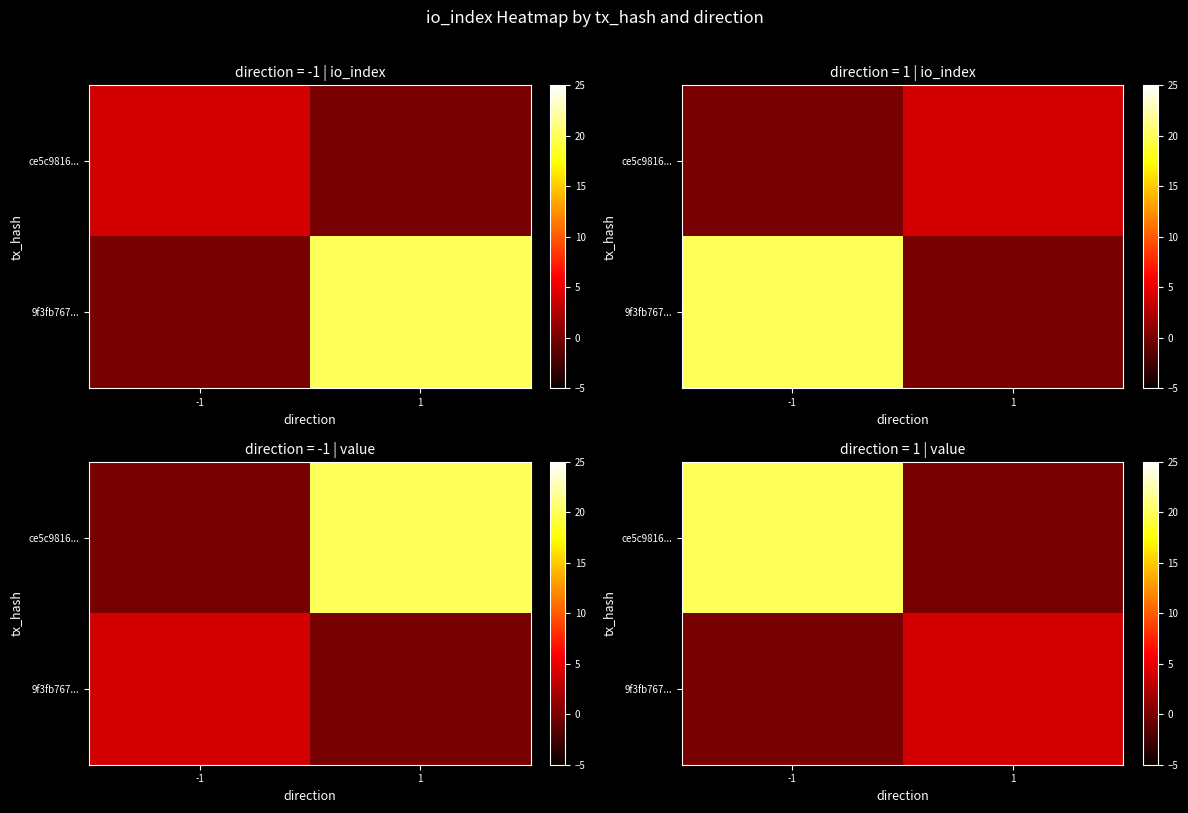

How many ce5c9816... values are between 0 and 20?

2